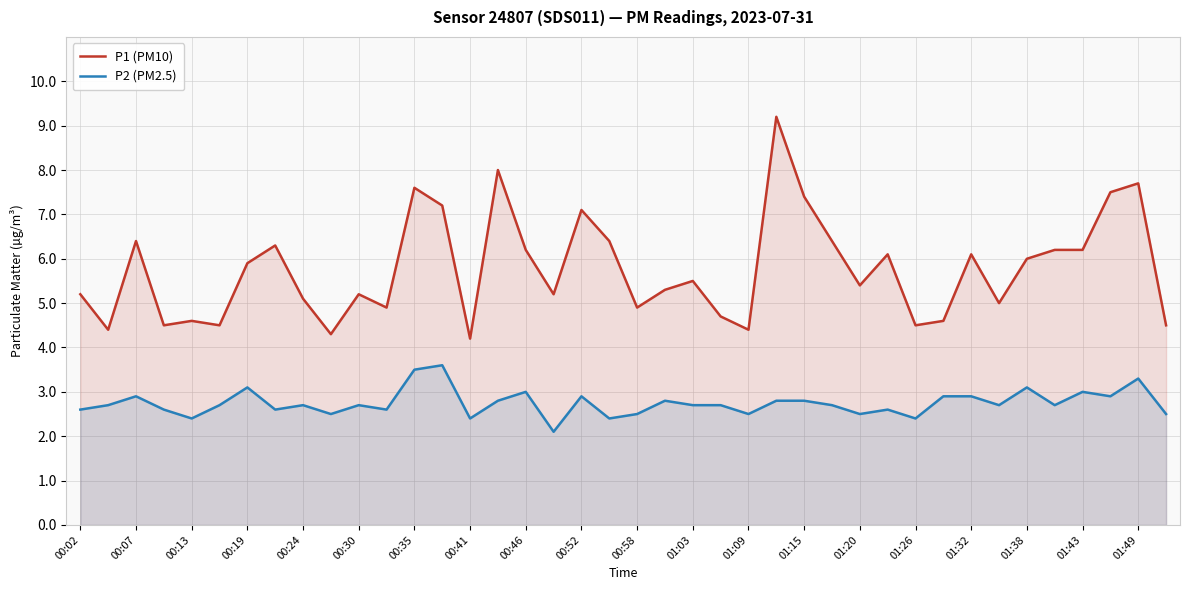

What is the value of the P2 (PM2.5) point at the 32nd from the left?

2.9